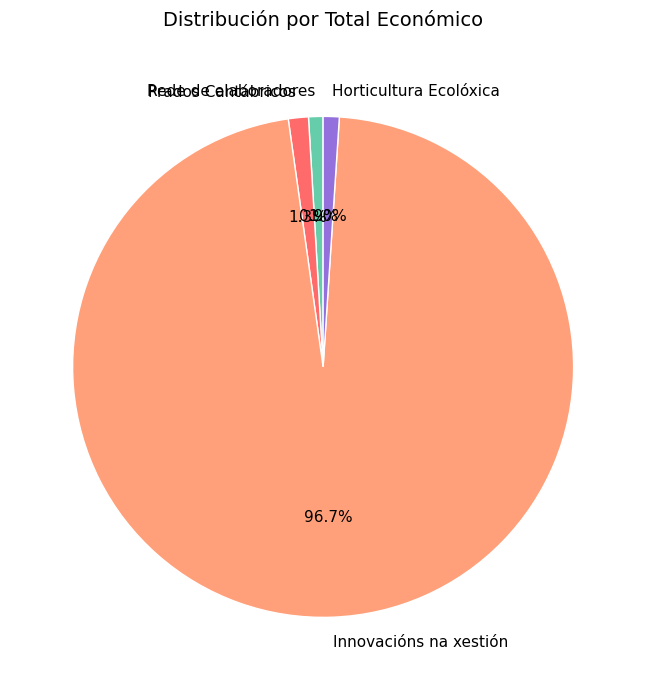

Which has a higher value, Innovacións na xestión or Rede de elaboradores?

Innovacións na xestión